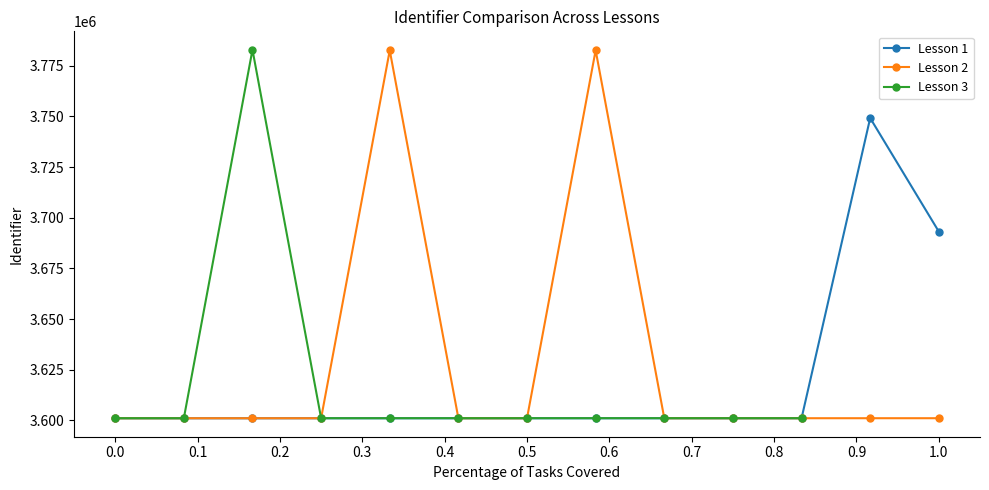

True or false: Lesson 2 has a value of 1076086 at Task 6.

False